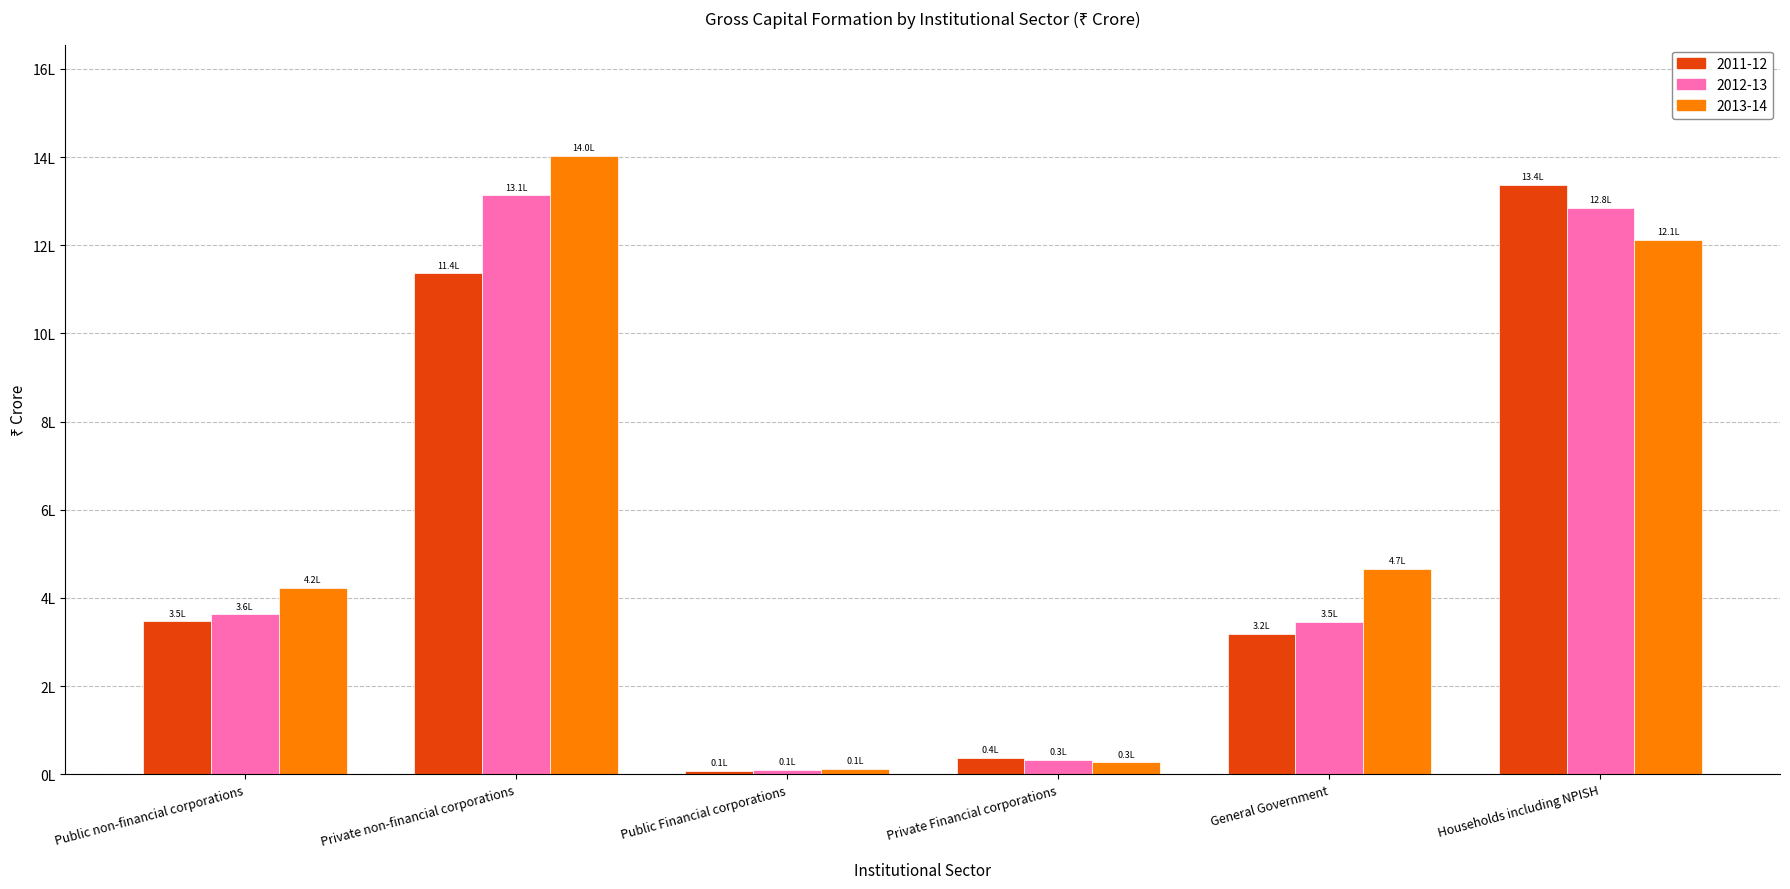

What are all the series names shown in the legend?

2011-12, 2012-13, 2013-14